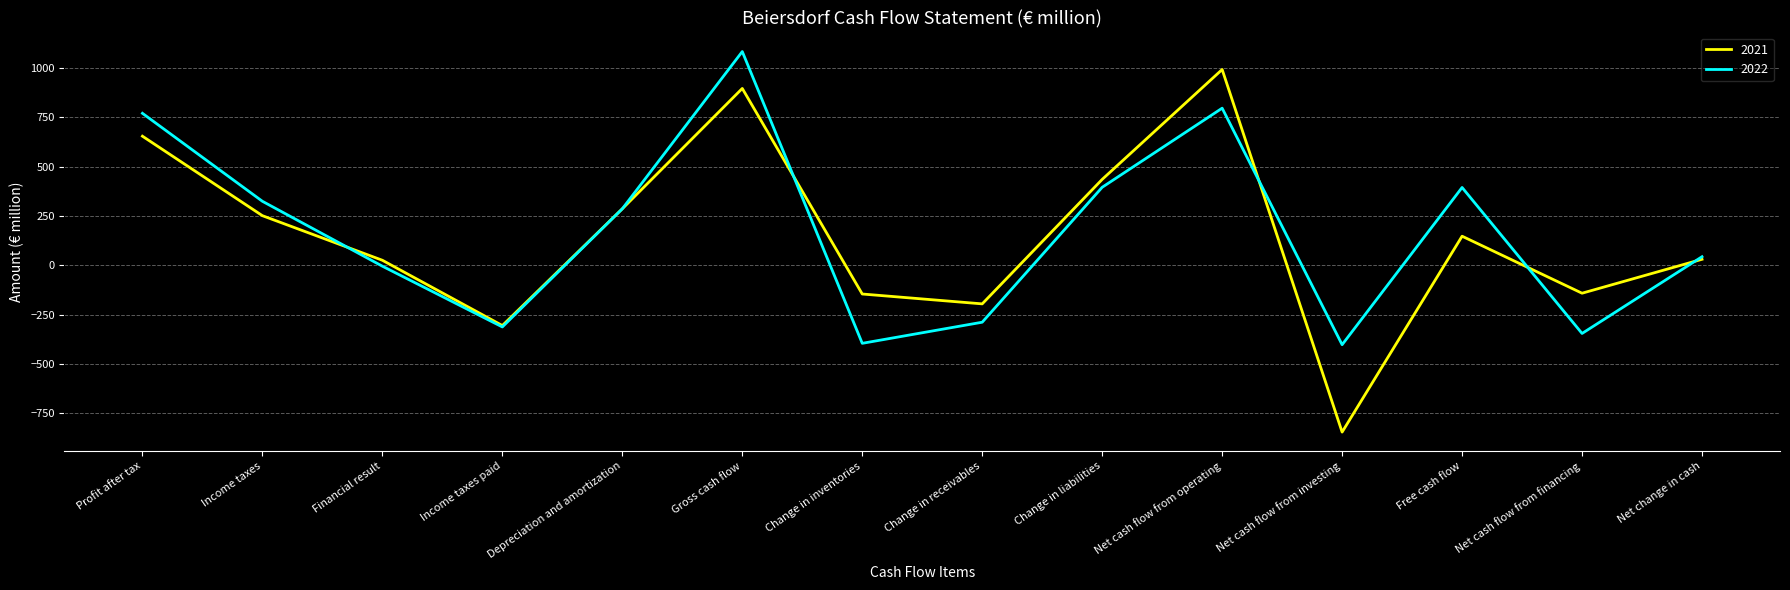

In 2021, how many points are lower than both neighbors (excluding endpoints)?

4